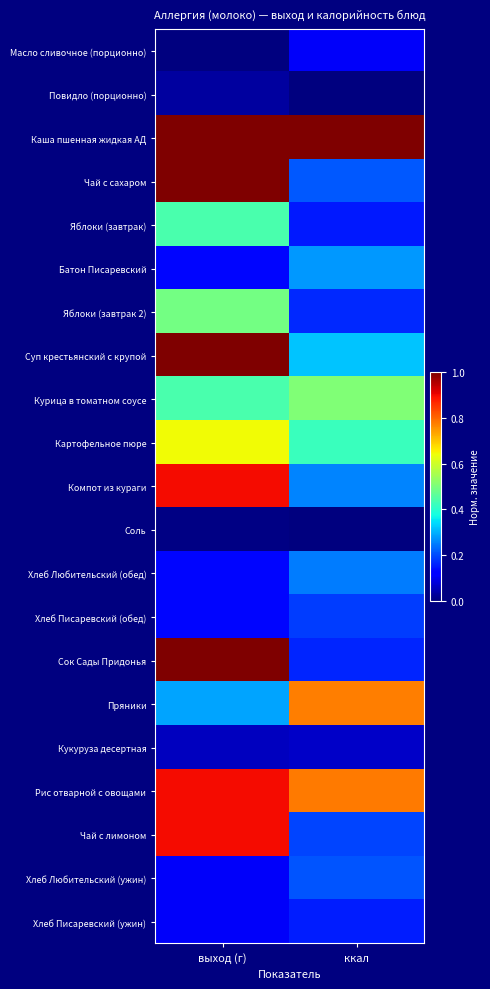

Which category has the lowest value across all series?

выход (г)